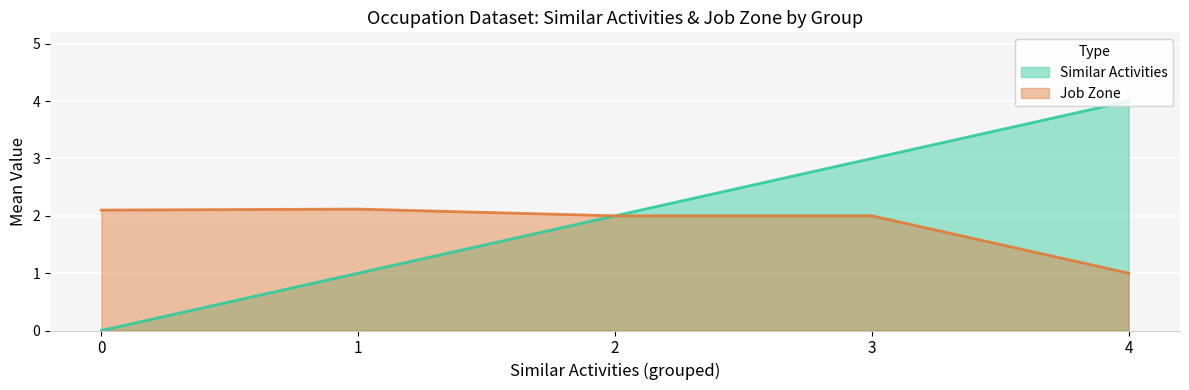

True or false: Job Zone and Similar Activities intersect in this chart.

False